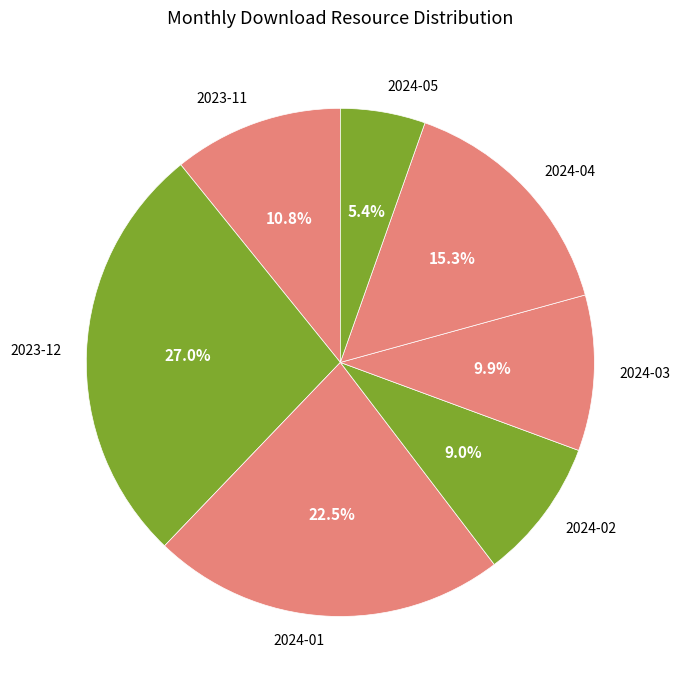

Does 2024-03 account for over 50% of the chart?

No